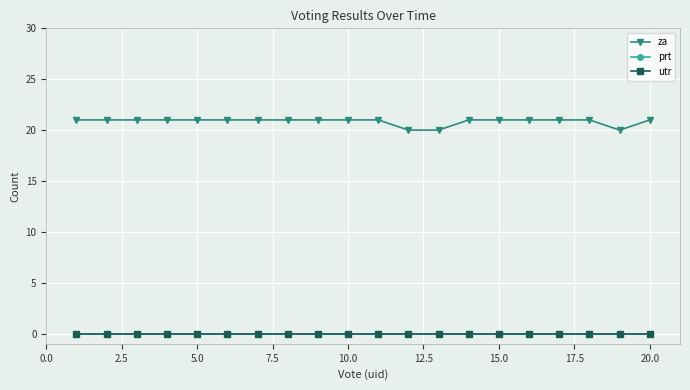

At how many categories does at least one series exceed 13?

20